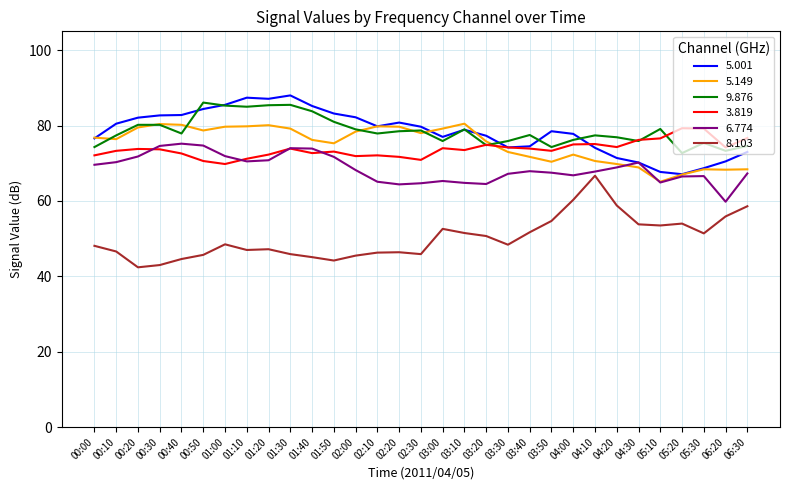

Is the value of 6.774 at 00:30 greater than the value of 9.876 at 01:30?

No